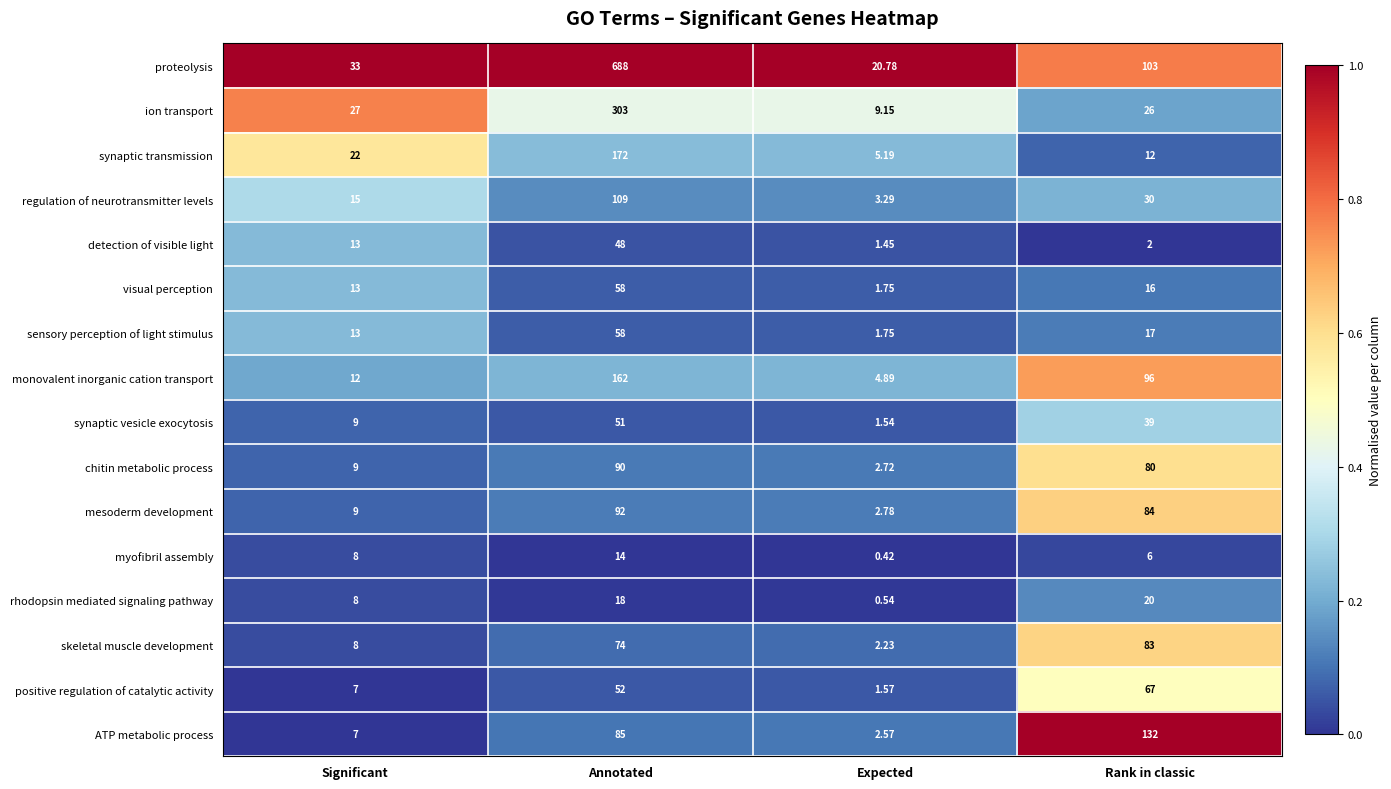

At which category is the sum across all series the highest?

Annotated